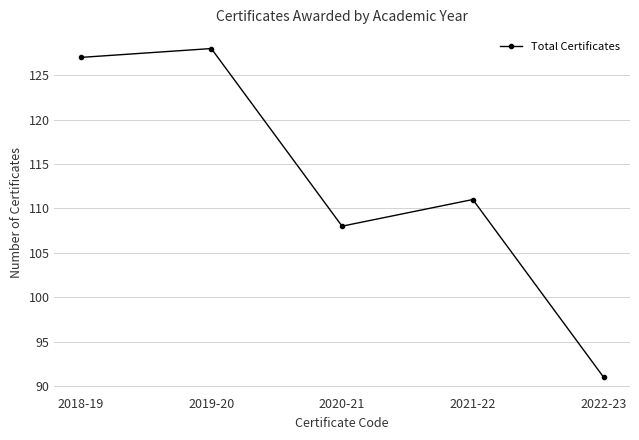

At which category does the data reach its first local peak?

2019-20